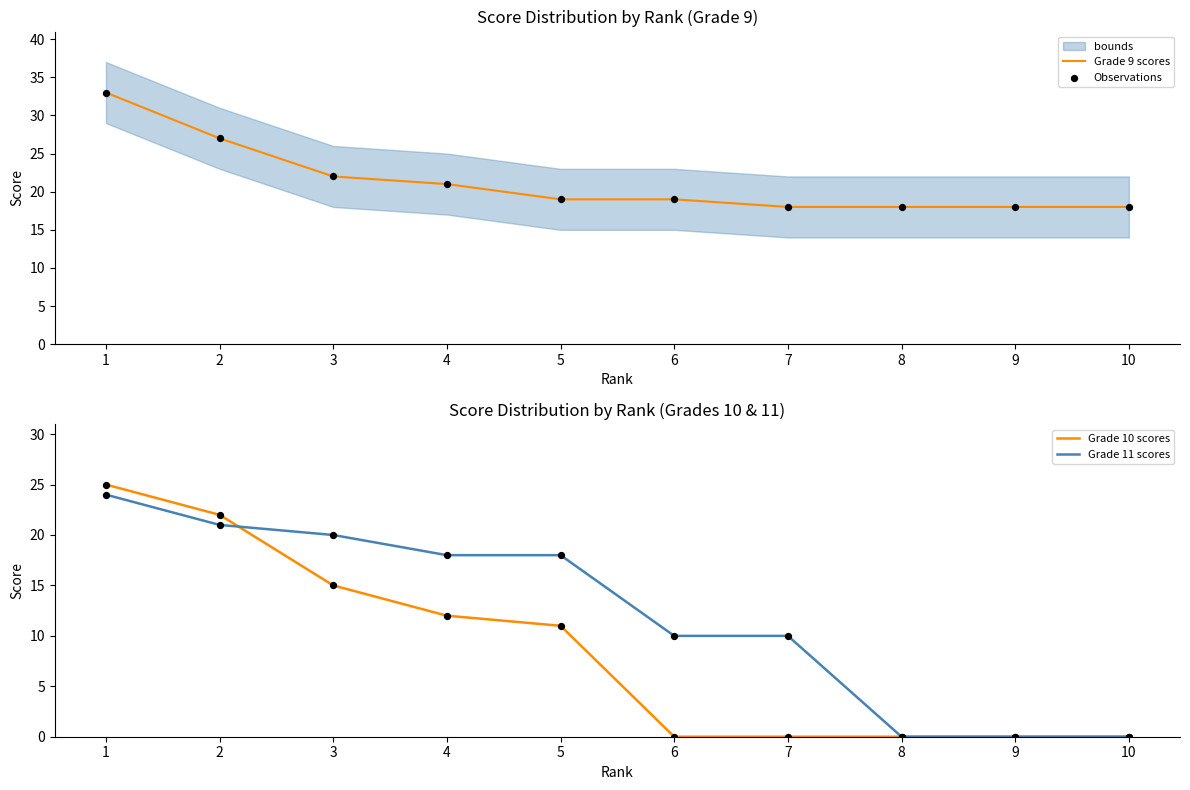

What is the minimum value for Grade 9 scores?

18